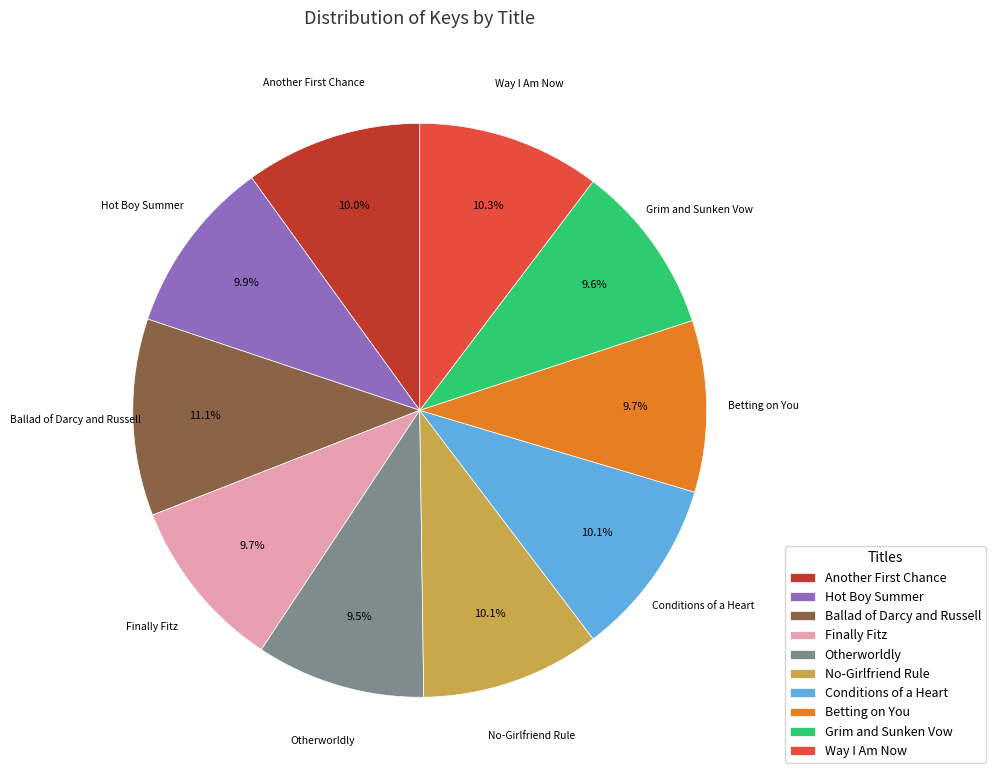

To the nearest percent, what is the combined percentage of Finally Fitz and Hot Boy Summer?

20%